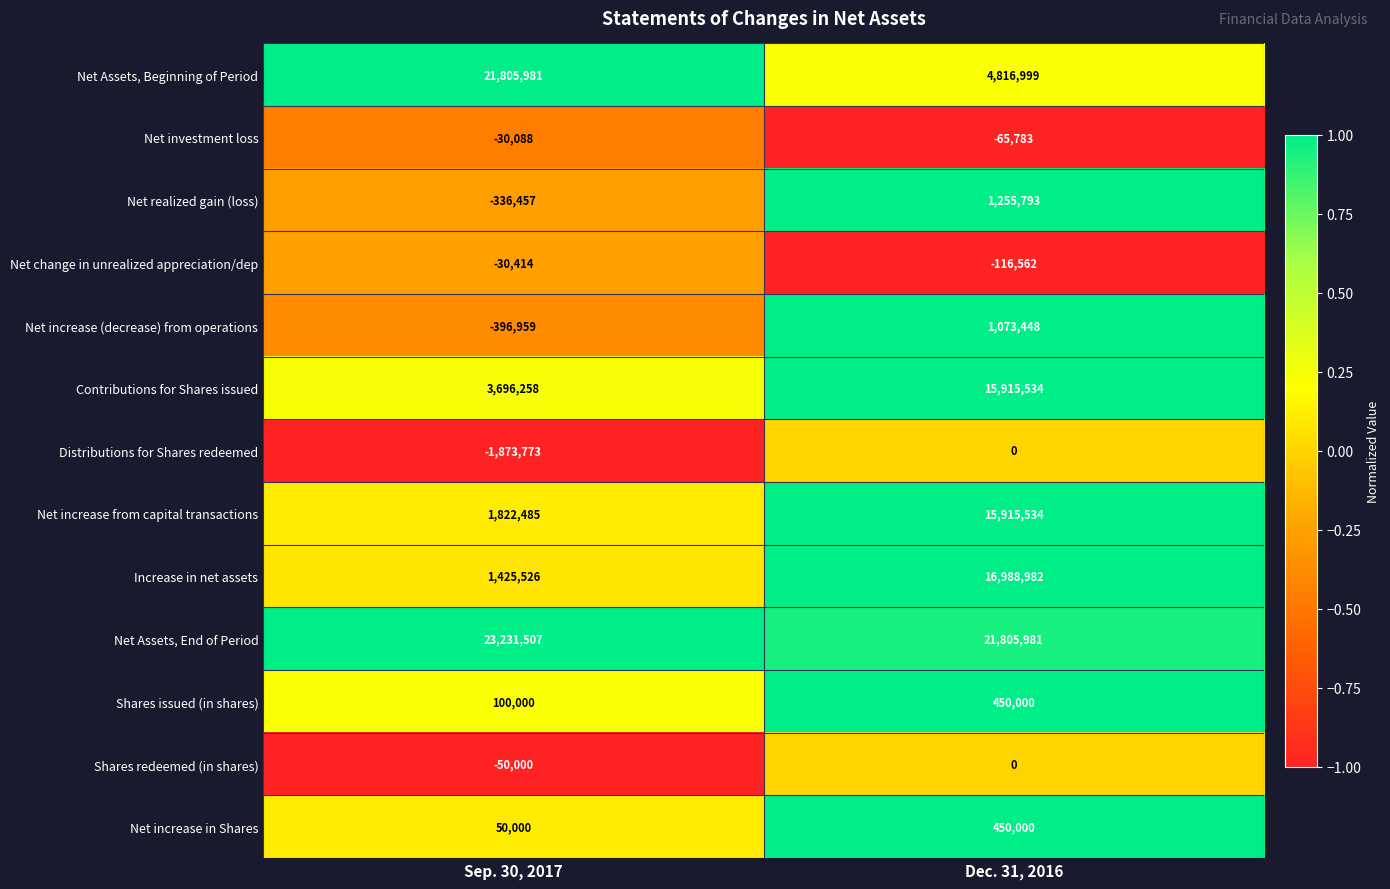

What value does the Net increase (decrease) from operations series have at Dec. 31, 2016, to the nearest 10?

1073450